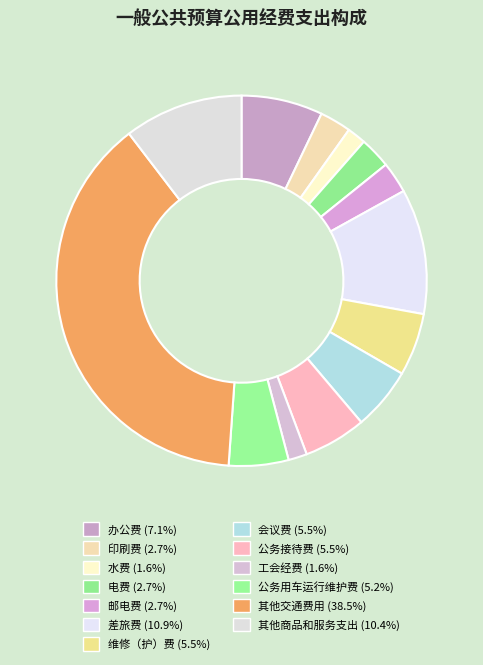

To the nearest percent, what percentage of the pie is 维修（护）费?

5%